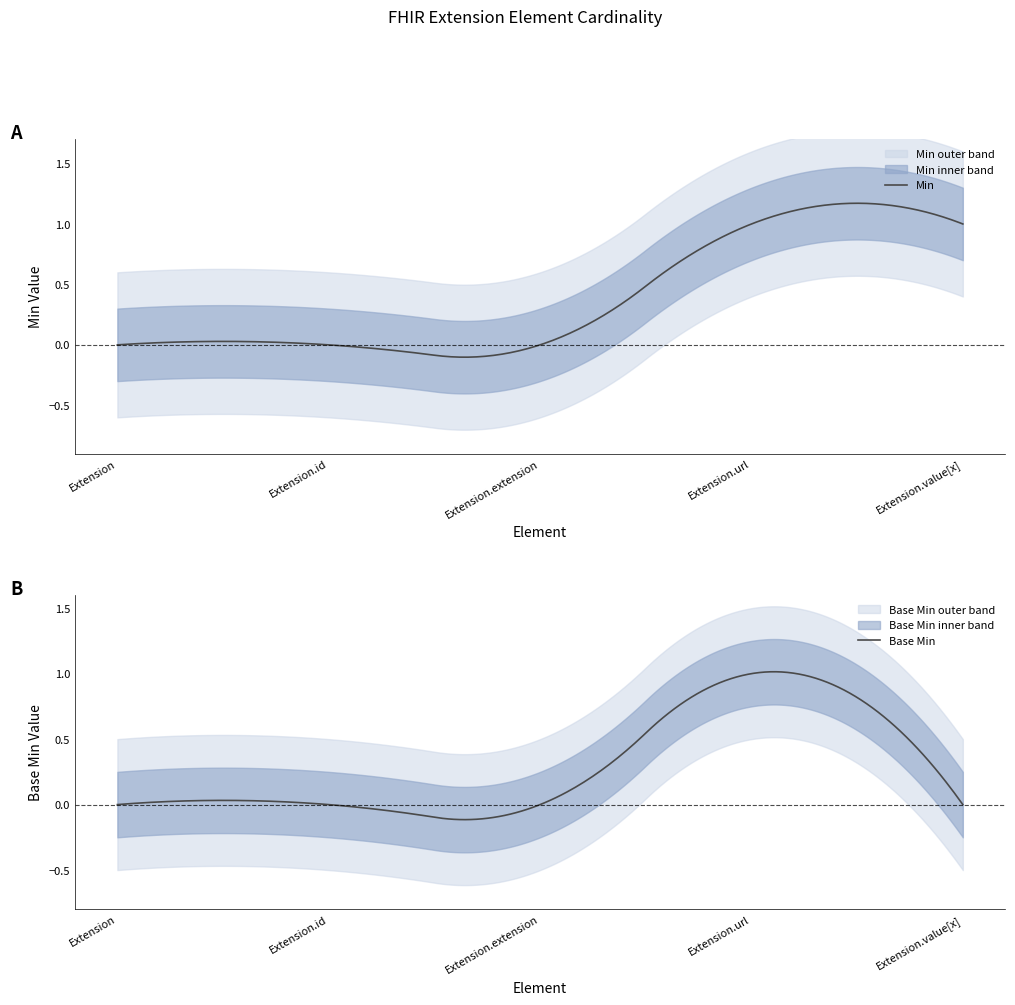

How many values in the Min series exceed 0?

2